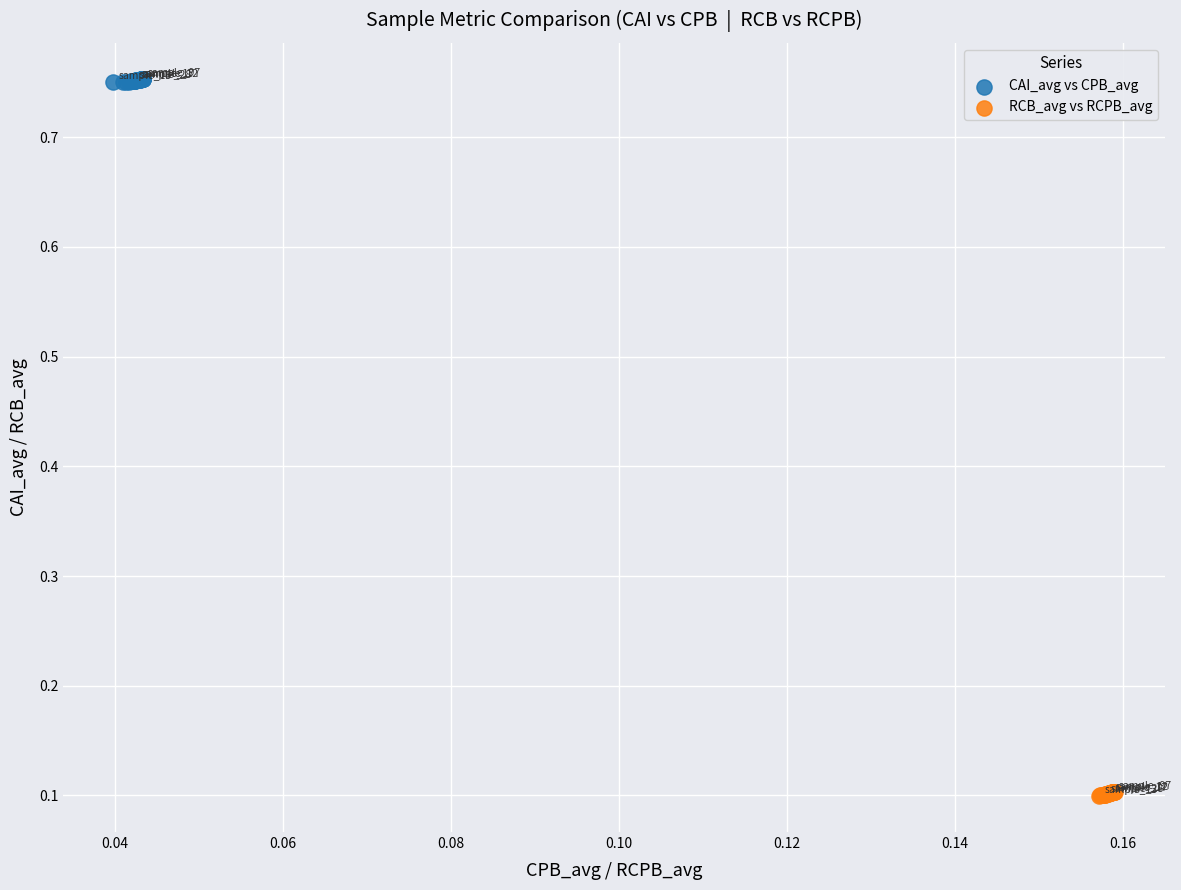

What are all the series names shown in the legend?

CAI_avg vs CPB_avg, RCB_avg vs RCPB_avg